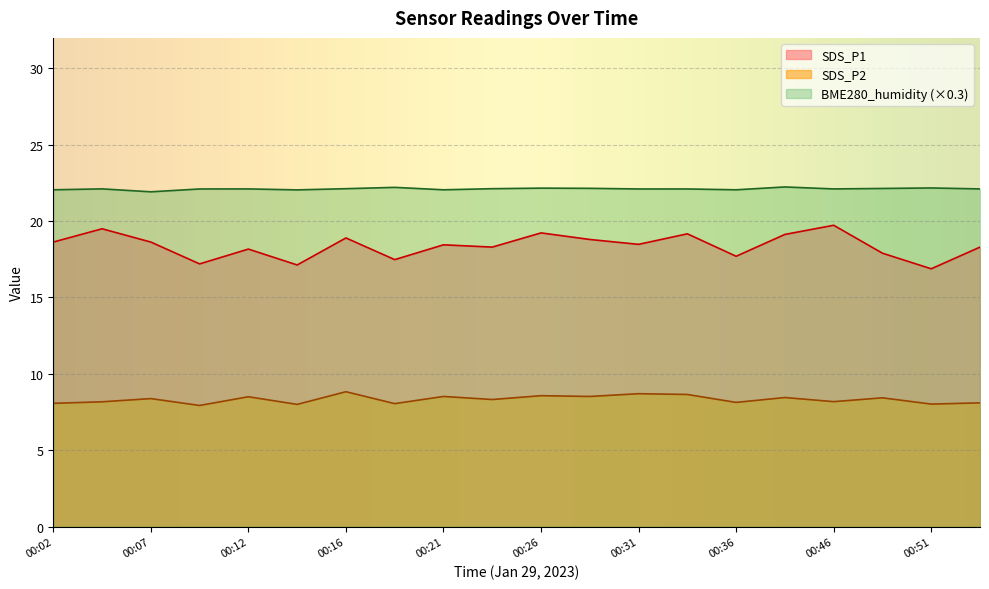

Which series has the largest total across all categories?

BME280_humidity (×0.3)